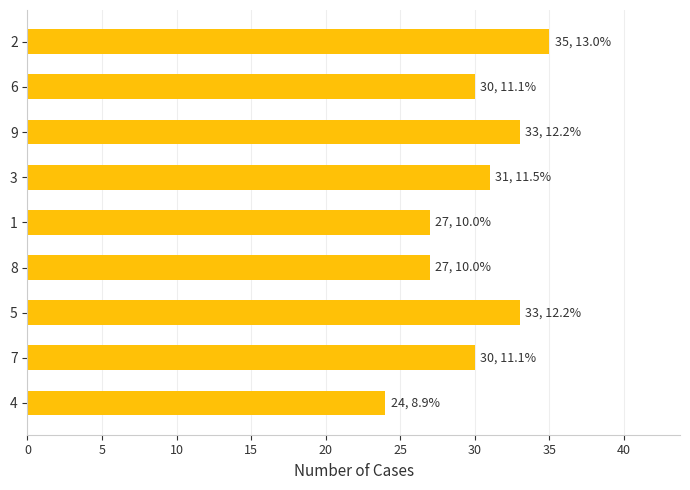

At which category does the chart reach its minimum across all series?

4